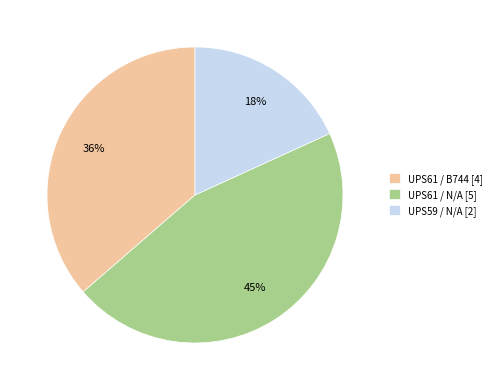

Is it true that UPS61 / N/A is 45% of the pie?

True